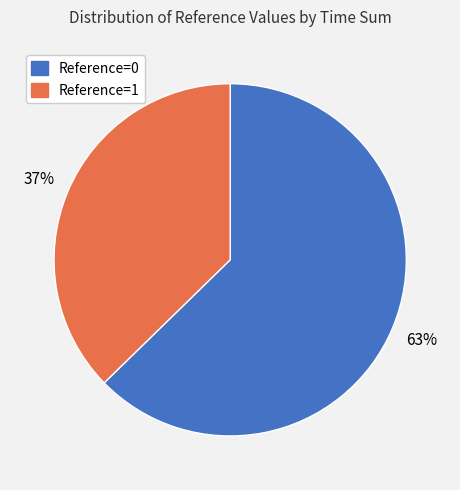

To the nearest percent, what is the average slice percentage?

50%